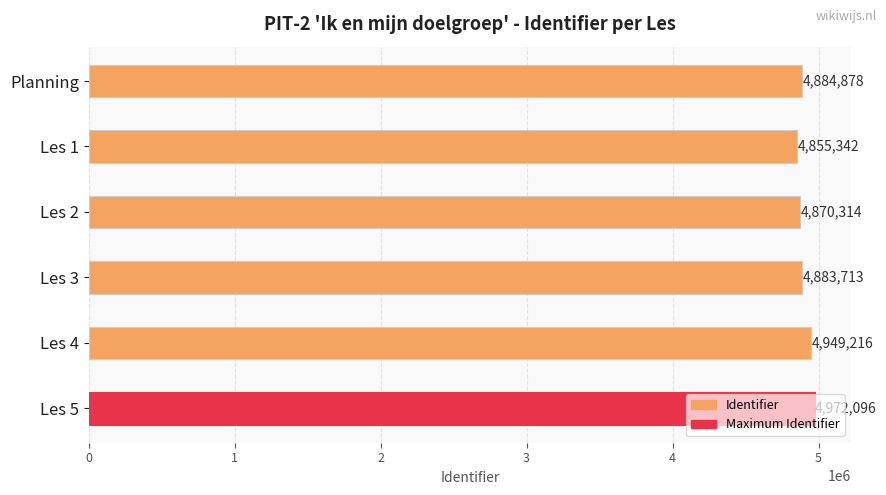

What is the label of the 4th bar from the bottom?

Les 2